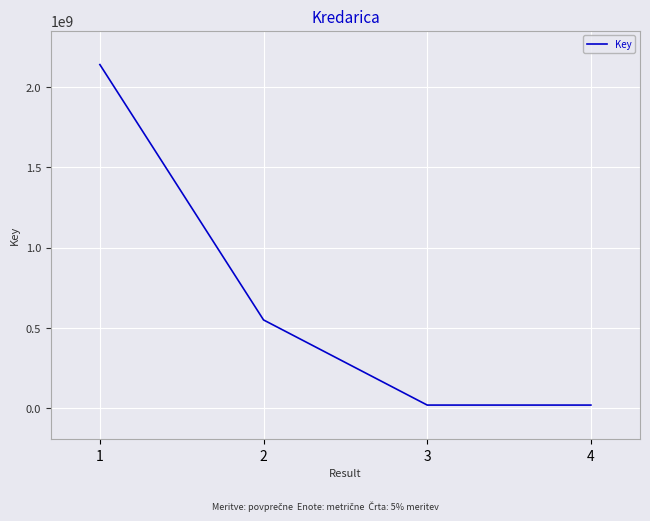

True or false: the data has more than 1 interior local peaks.

False